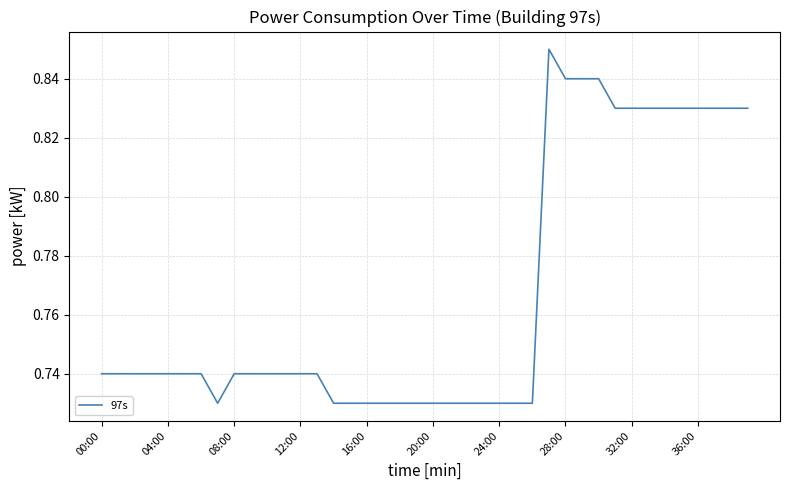

How many distinct data groups are displayed?

1